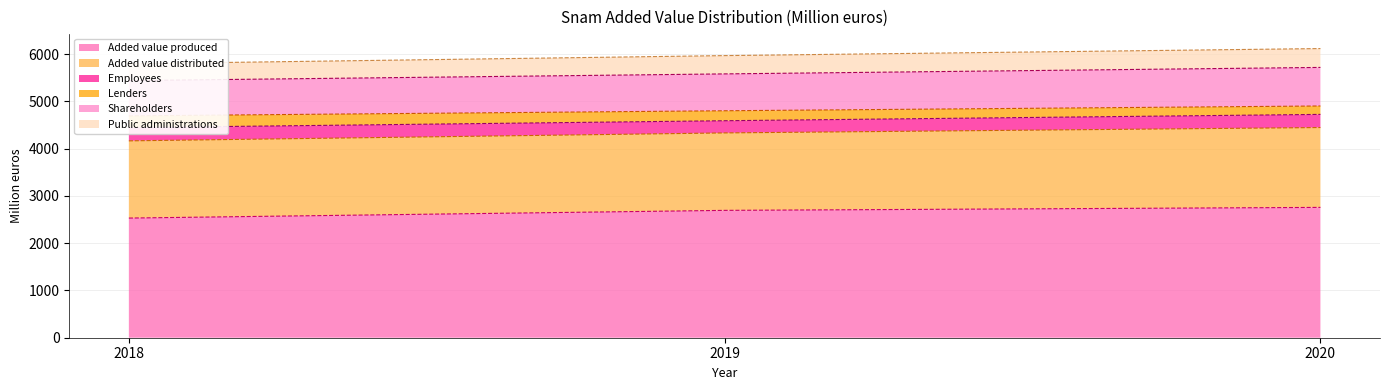

What is the minimum value shown in the chart?

2532